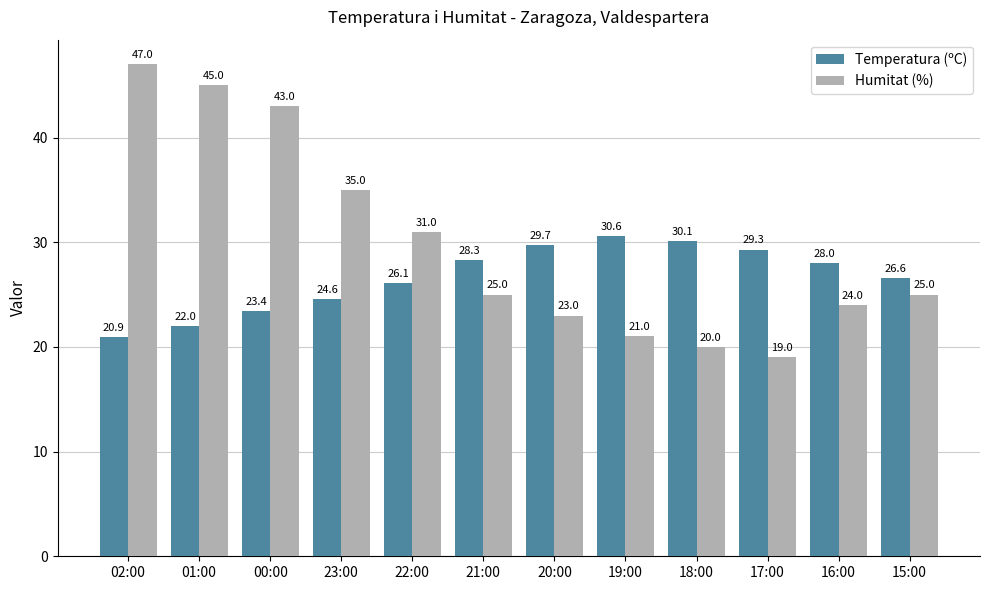

What are all the series names shown in the legend?

Temperatura (ºC), Humitat (%)